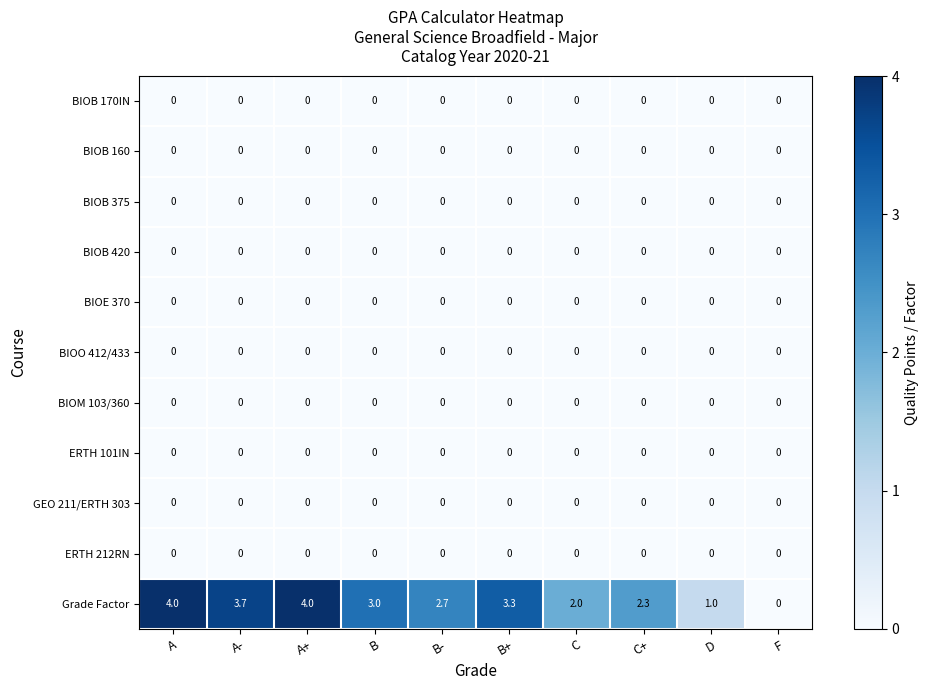

Read the Grade Factor value at C.

2.0